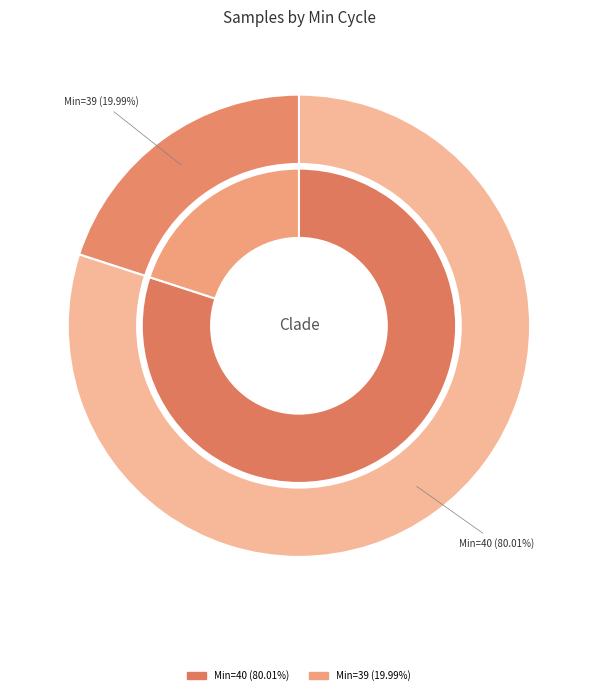

True or false: 40 accounts for 10% of the total.

False